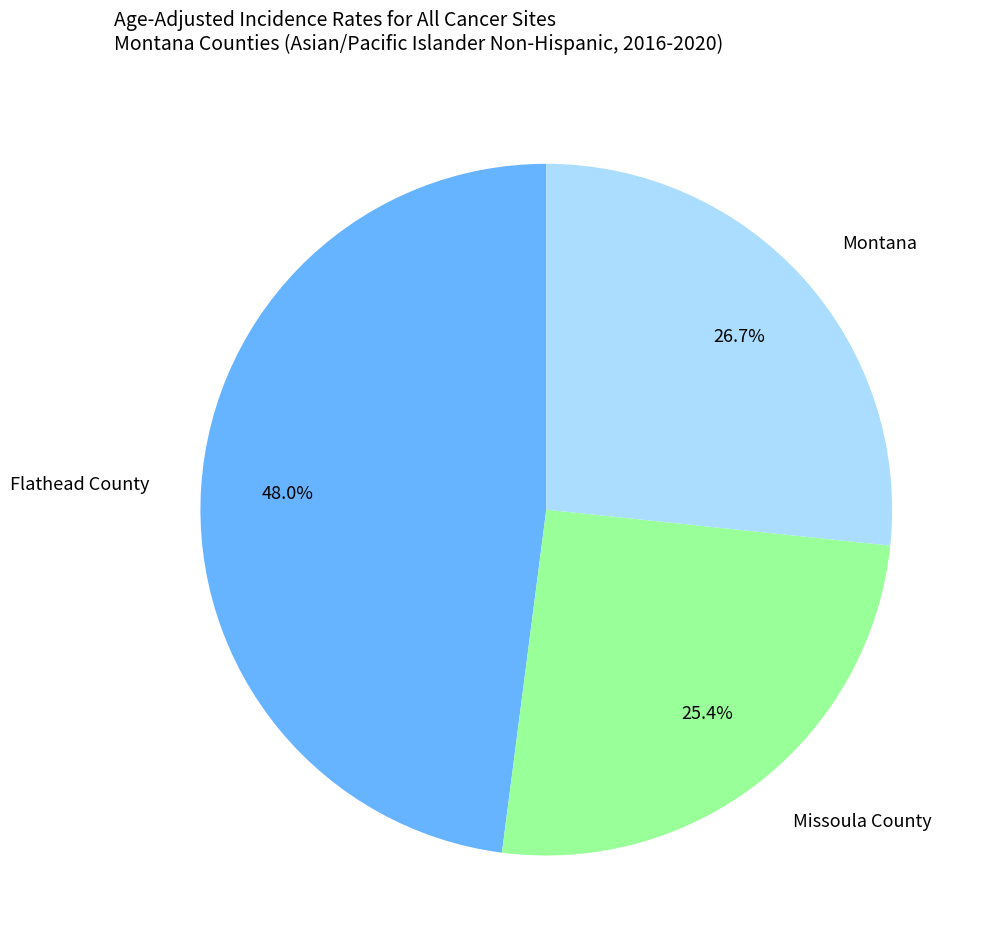

Is there a majority slice in this chart?

No